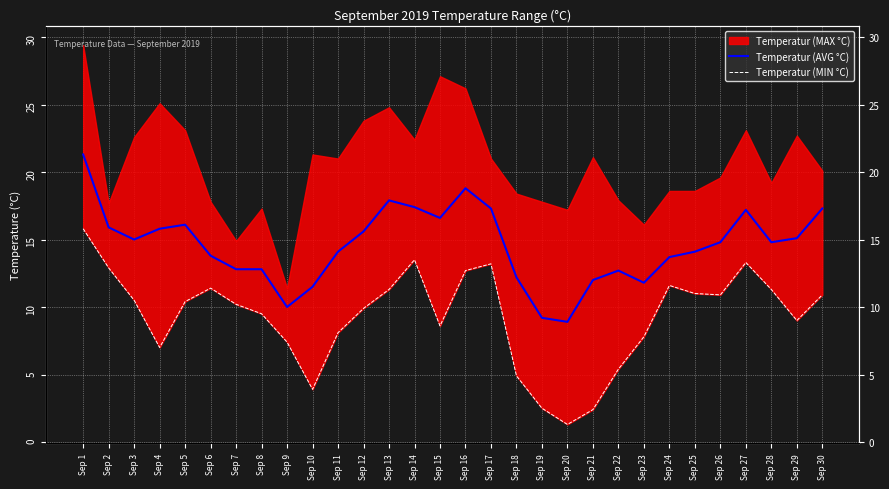

What is the difference between the maximum and minimum values in the Temperatur (AVG °C) series?

12.4